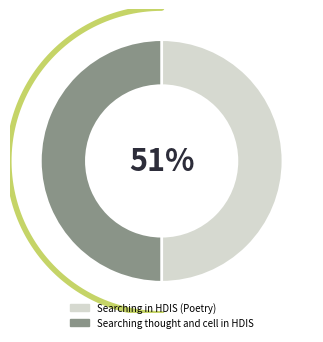

What is the change in value from Searching in HDIS (Poetry) to Searching thought and cell in HDIS?

+1